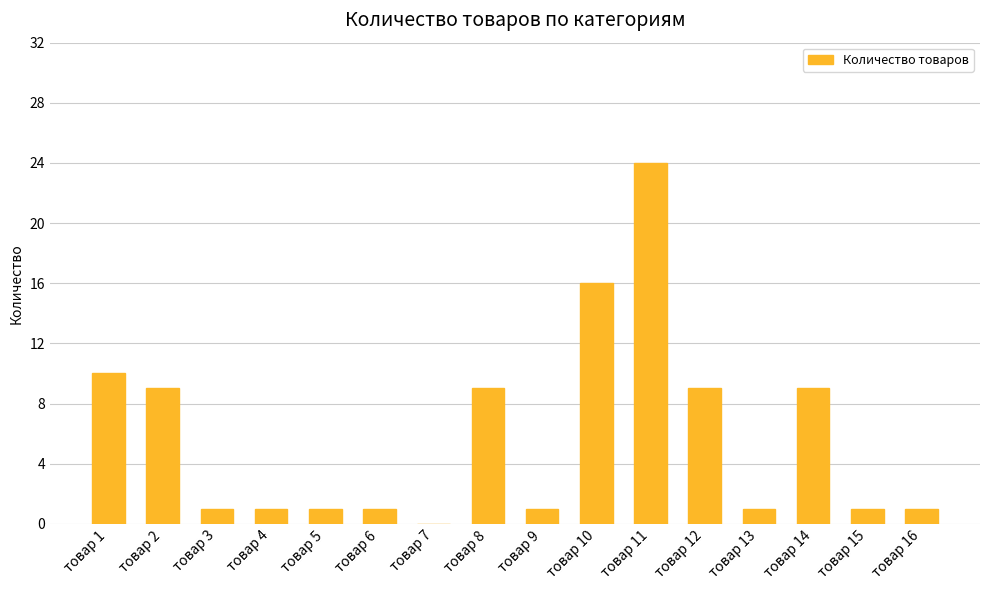

What is the greatest value displayed?

24